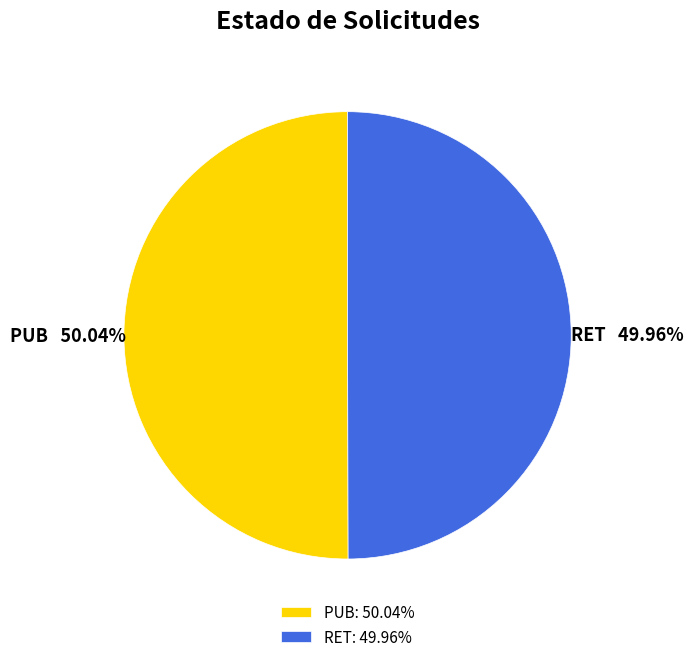

Is it true that PUB is 50% of the pie?

True